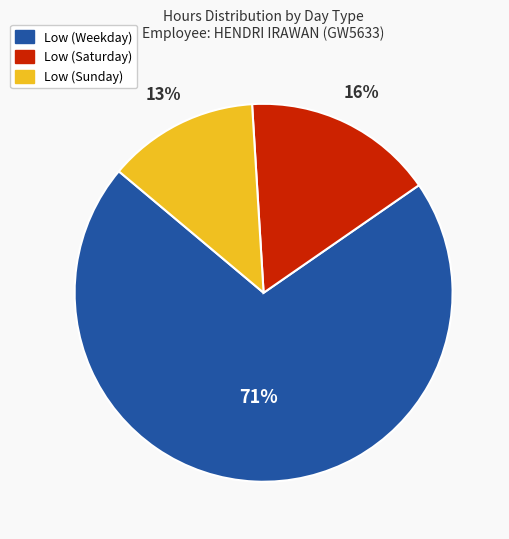

To the nearest percent, what is the difference between the largest and smallest slice percentages?

58%